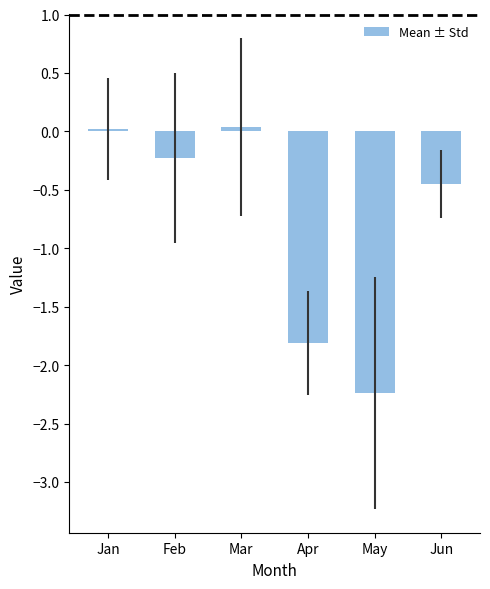

How many categories are shown in the chart?

6